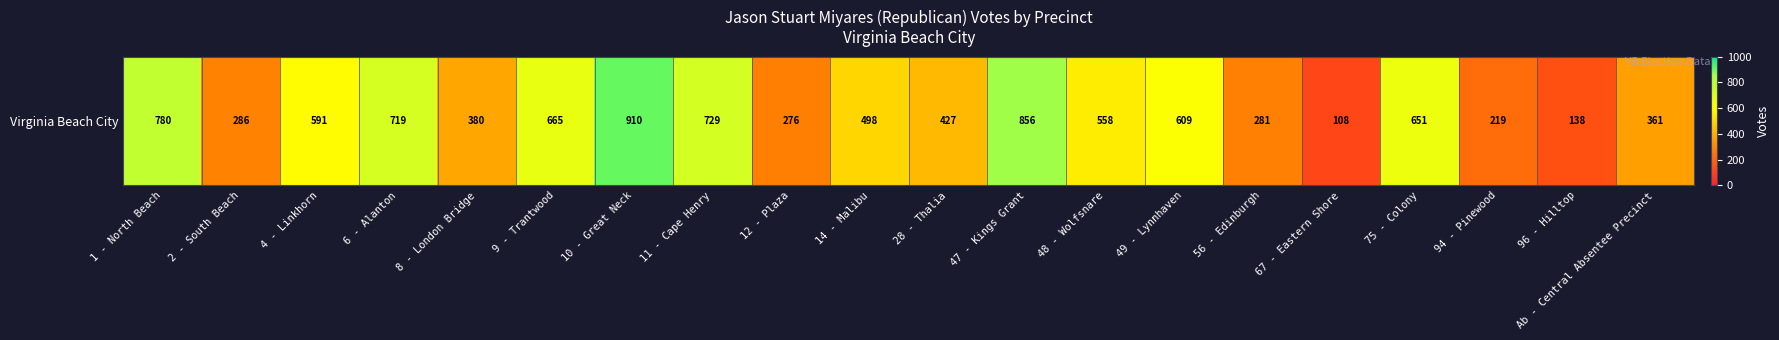

Reading right to left, extract all data points from this chart.

Ab - Central Absentee Precinct=361	96 - Hilltop=138	94 - Pinewood=219	75 - Colony=651	67 - Eastern Shore=108	56 - Edinburgh=281	49 - Lynnhaven=609	48 - Wolfsnare=558	47 - Kings Grant=856	28 - Thalia=427	14 - Malibu=498	12 - Plaza=276	11 - Cape Henry=729	10 - Great Neck=910	9 - Trantwood=665	8 - London Bridge=380	6 - Alanton=719	4 - Linkhorn=591	2 - South Beach=286	1 - North Beach=780